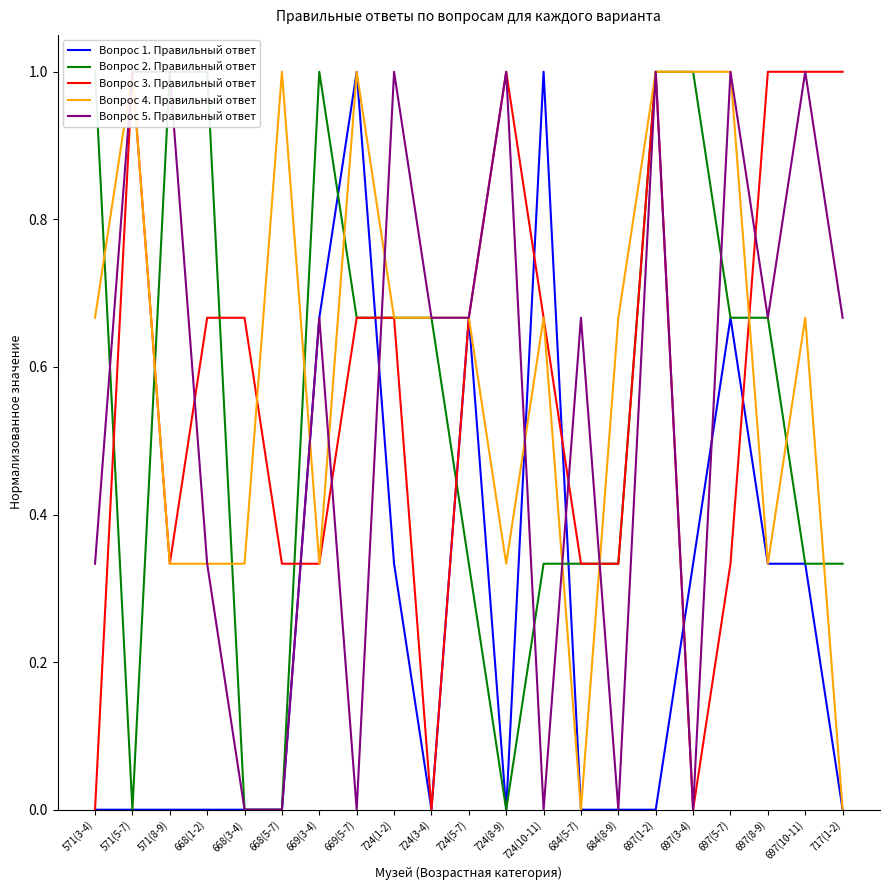

What is the maximum value for Вопрос 5. Правильный ответ?

1.0